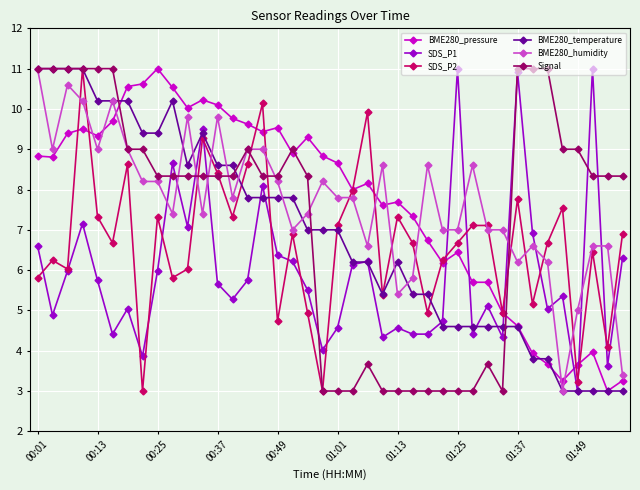

True or false: SDS_P2 has more than 0 points higher than both neighbors.

True